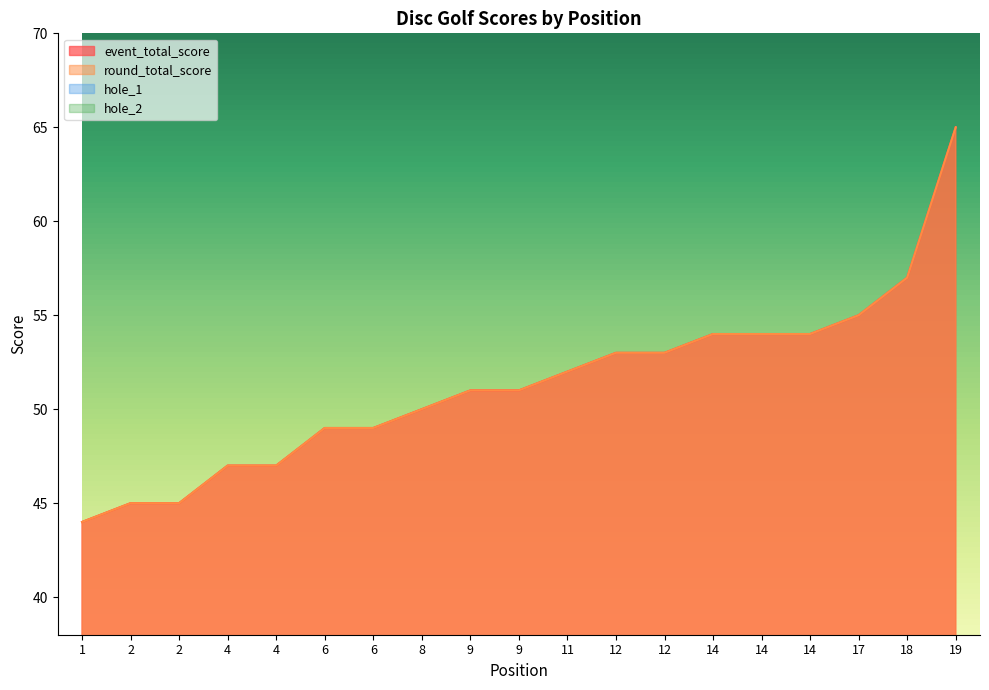

Reading right to left, extract all data points from this chart.

event_total_score: 65	57	55	54	54	54	53	53	52	51	51	50	49	49	47	47	45	45	44
round_total_score: 65	57	55	54	54	54	53	53	52	51	51	50	49	49	47	47	45	45	44
hole_1: 5	6	4	3	4	3	3	3	4	3	4	4	4	3	3	4	2	3	3
hole_2: 4	2	3	2	3	2	3	3	3	3	2	3	2	3	2	2	2	2	2